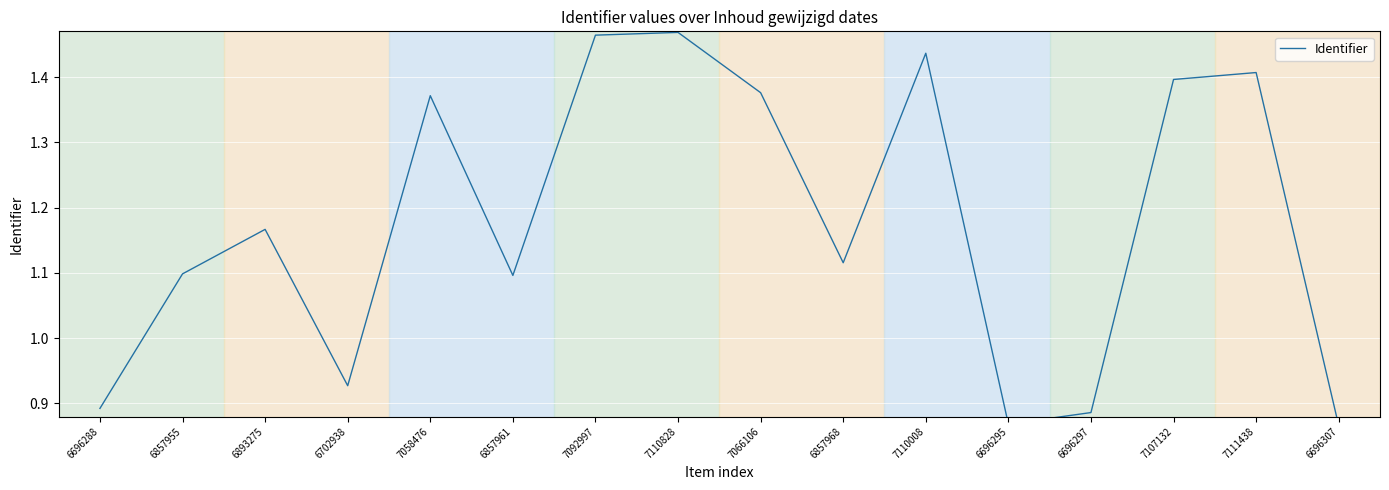

What is the average value?

1.2